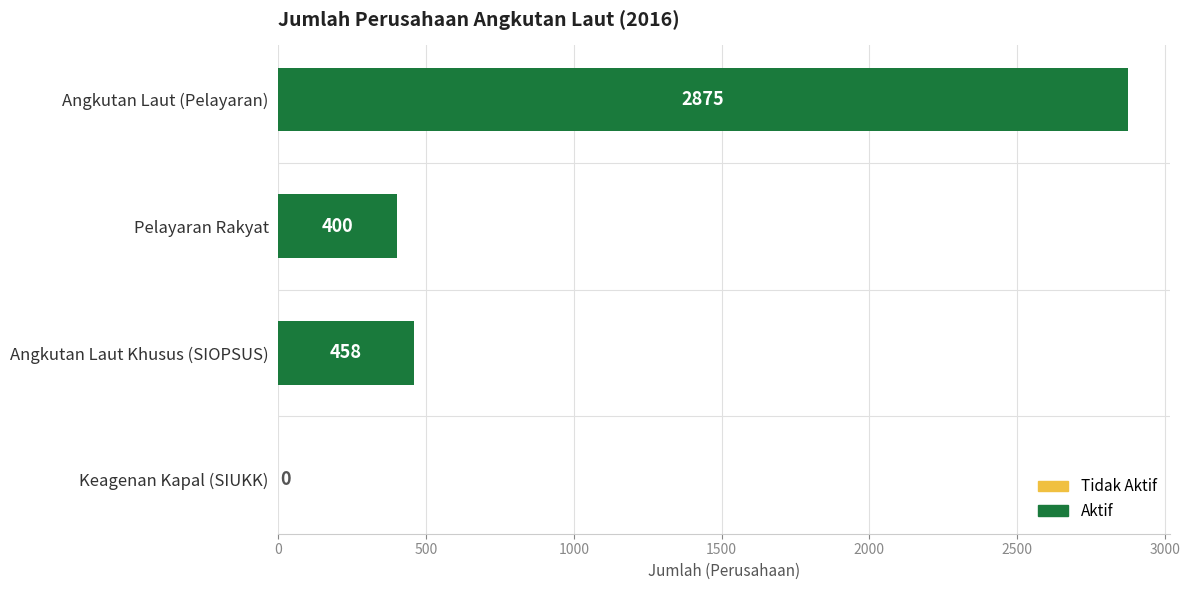

What is the change in value from Angkutan Laut (Pelayaran) to Angkutan Laut Khusus (SIOPSUS)?

-2417